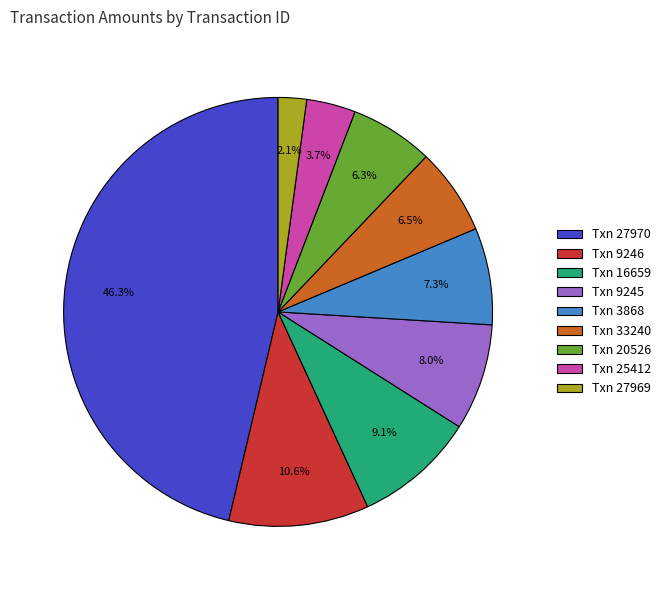

Does any single category account for the majority?

No